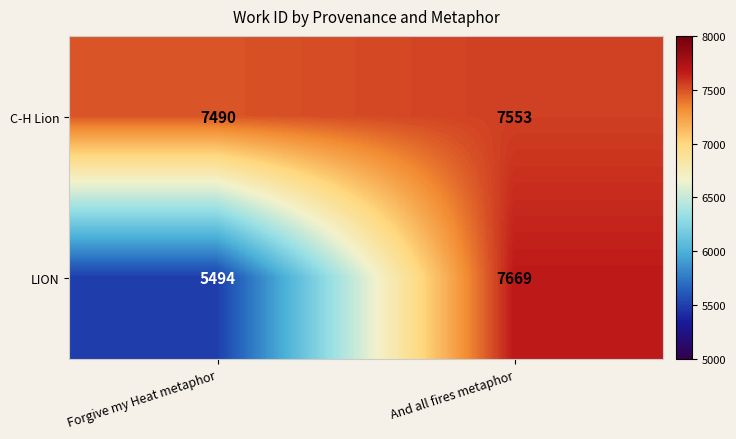

At which category is the sum across all series the highest?

And all fires metaphor